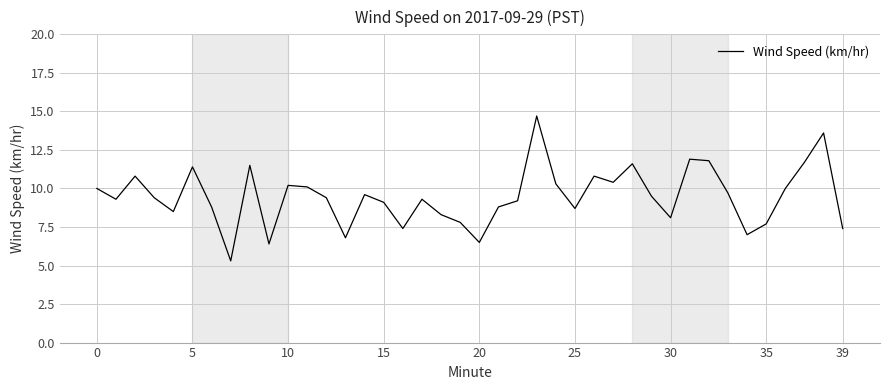

How many lines are shown in the chart?

1